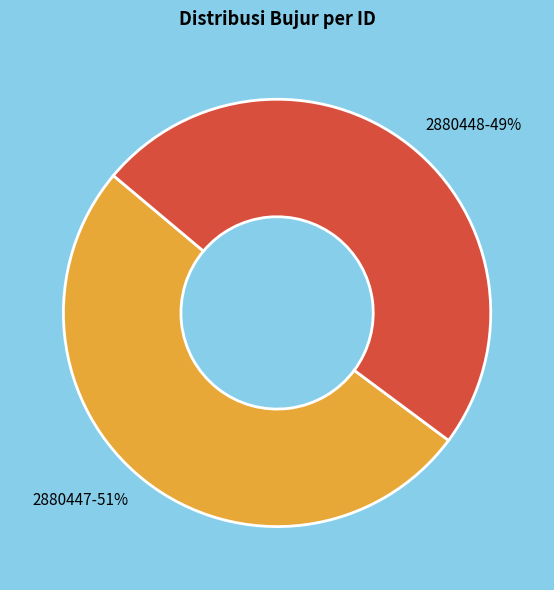

Which category has the smallest portion of the pie?

2880448